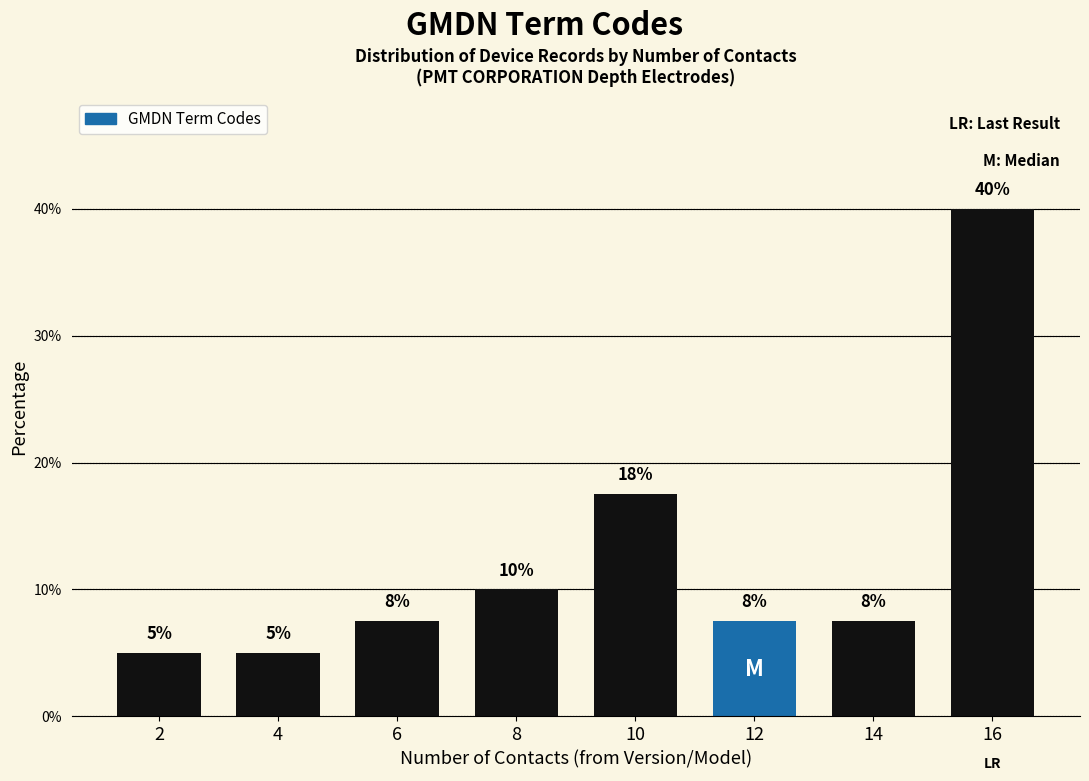

The chart shows a value of 7.5 at 14. True or false?

True